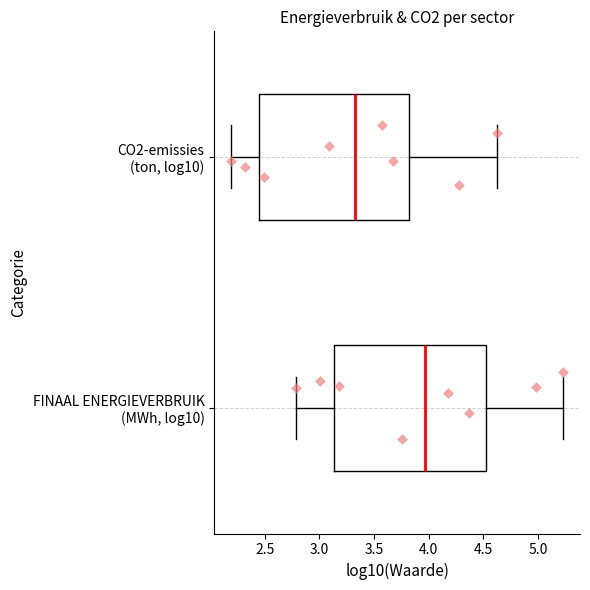

Reading bottom to top, transcribe this box plot: for each box, give where its median line is, the range the box spans, and where its two whiskers end, as read against the x-axis. The values are not printed on the chart, so give them approximately, as read against the axis.

FINAAL ENERGIEVERBRUIK (MWh, log10): median 3.95, box 3.15 to 4.50, whiskers 2.80 to 5.25
CO2-emissies (ton, log10): median 3.35, box 2.45 to 3.80, whiskers 2.20 to 4.65